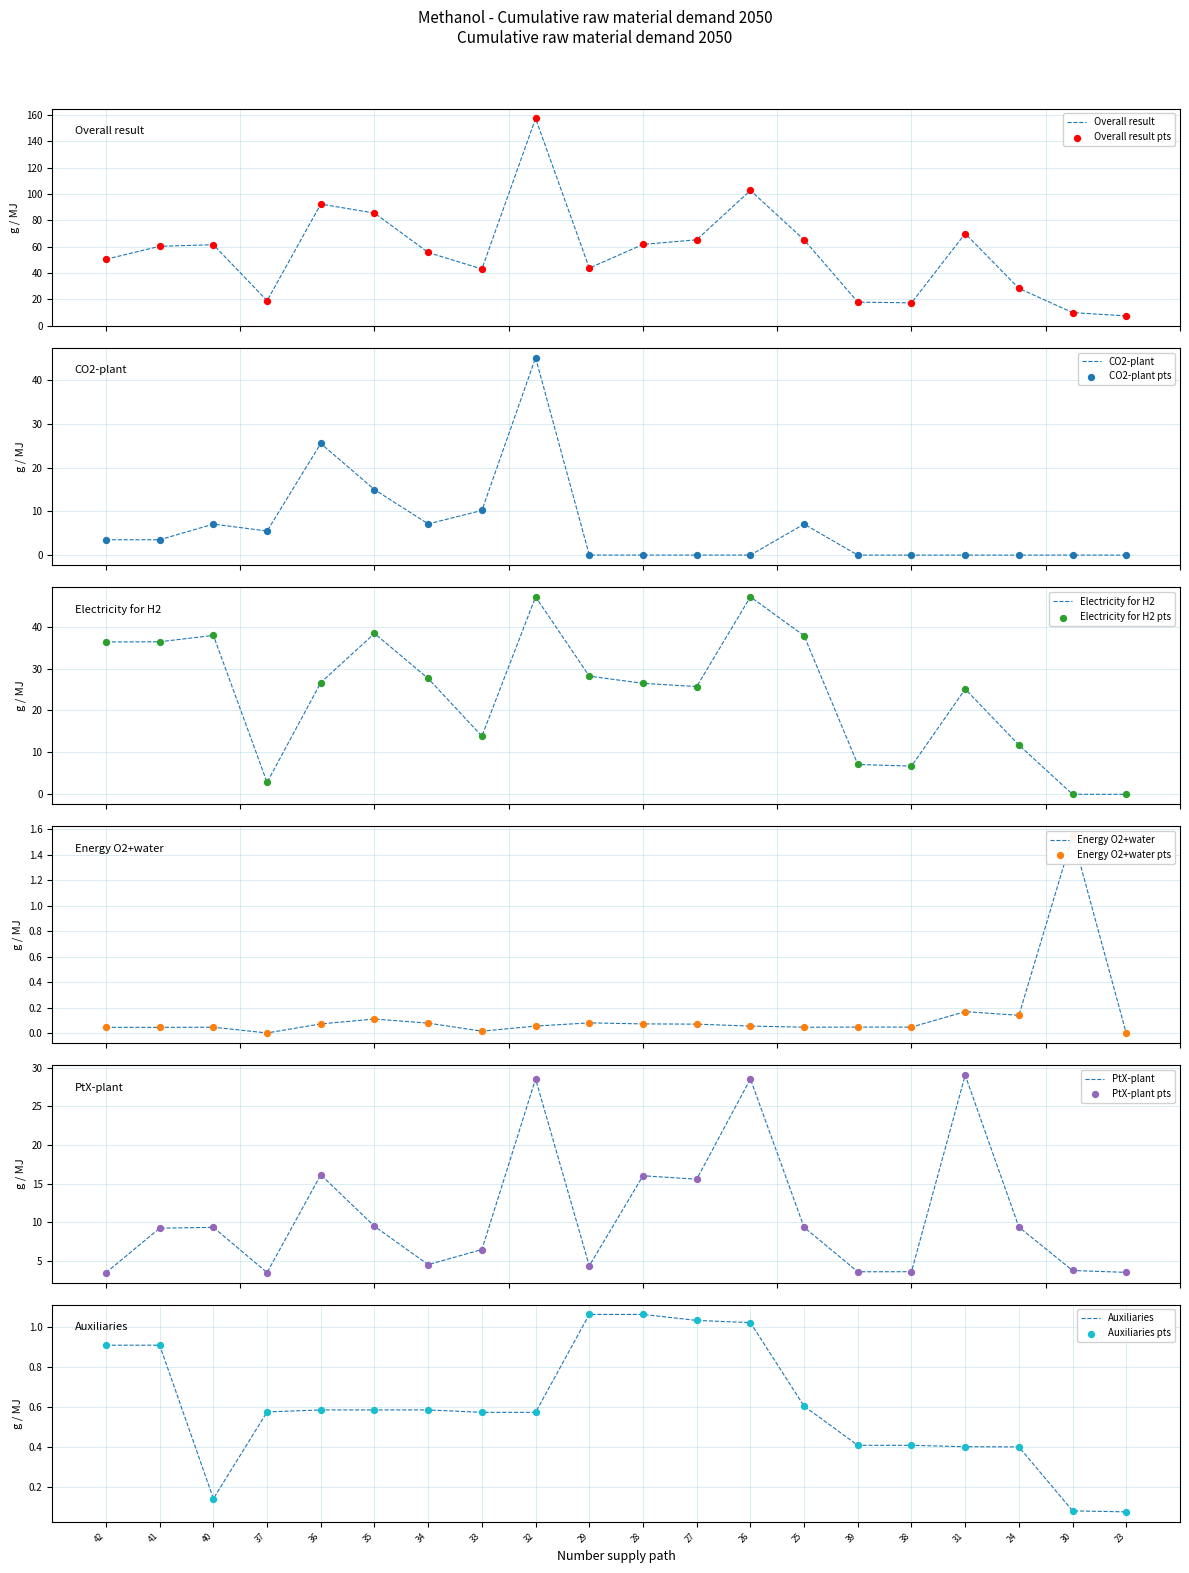

Which series has the largest total across all categories?

Overall result